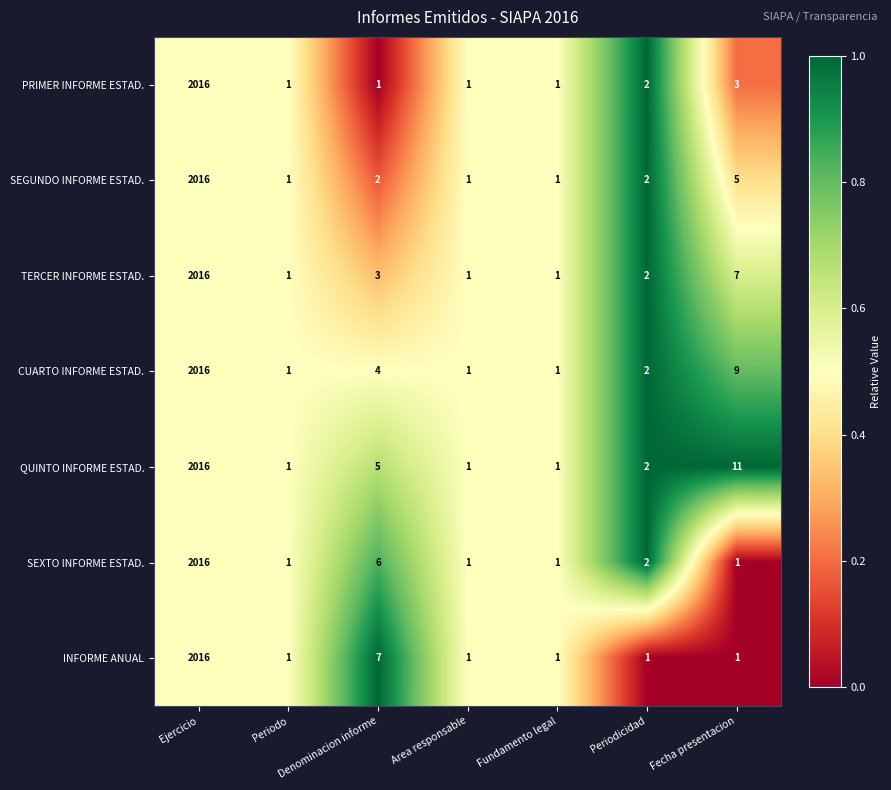

At Denominacion informe, list the series in order from largest to smallest.

INFORME ANUAL, SEXTO INFORME ESTAD., QUINTO INFORME ESTAD., CUARTO INFORME ESTAD., TERCER INFORME ESTAD., SEGUNDO INFORME ESTAD., PRIMER INFORME ESTAD.